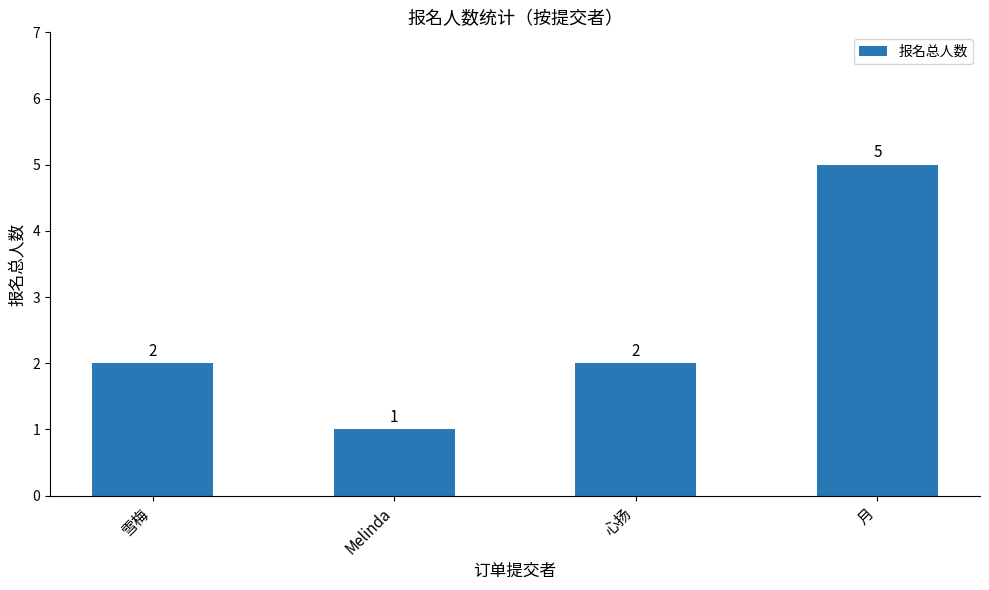

What is the ratio of the value at 雪梅 to the value at Melinda?

2.0